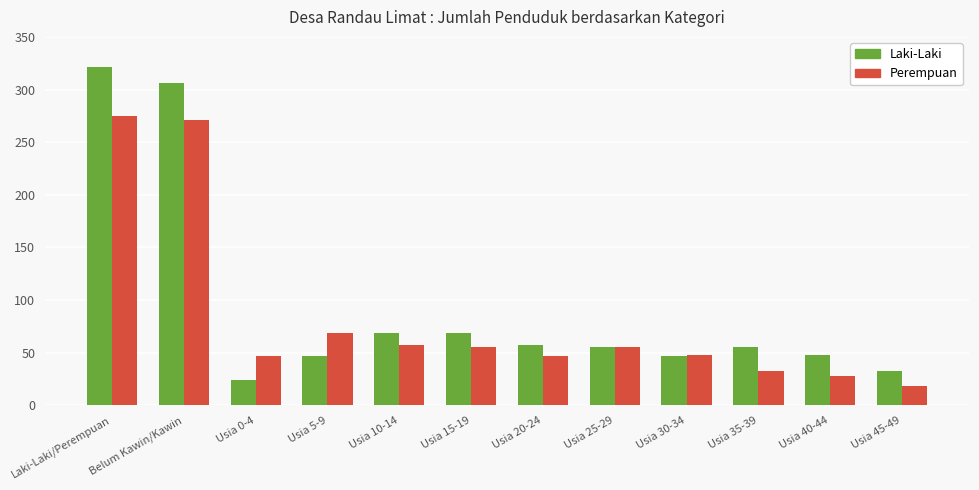

What is the maximum value shown in the chart?

321